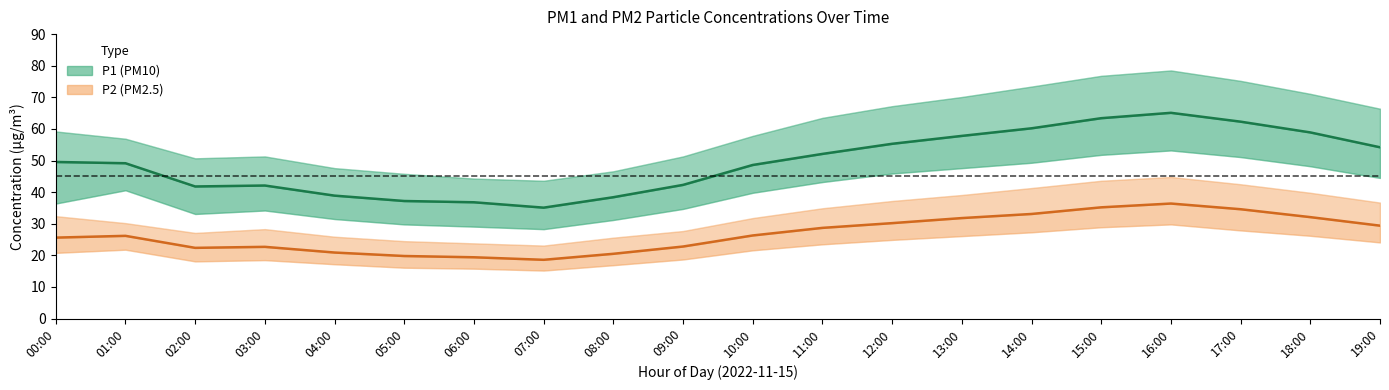

Does the chart have visible grid lines?

No